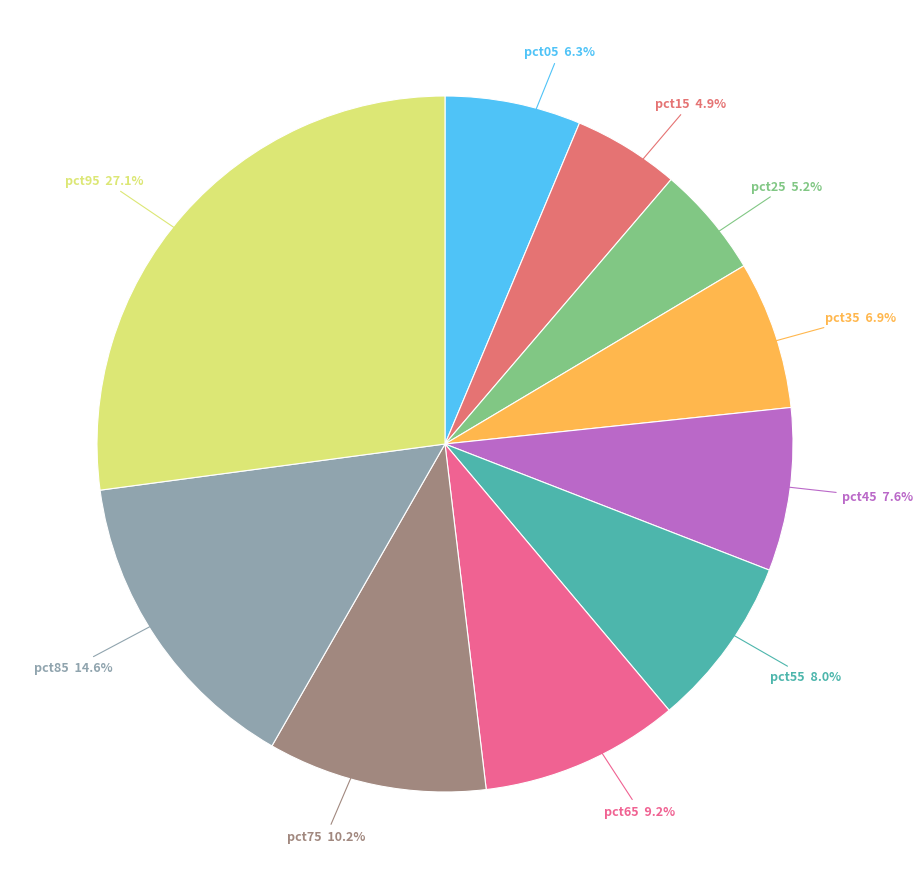

How many slices are in this pie chart?

10